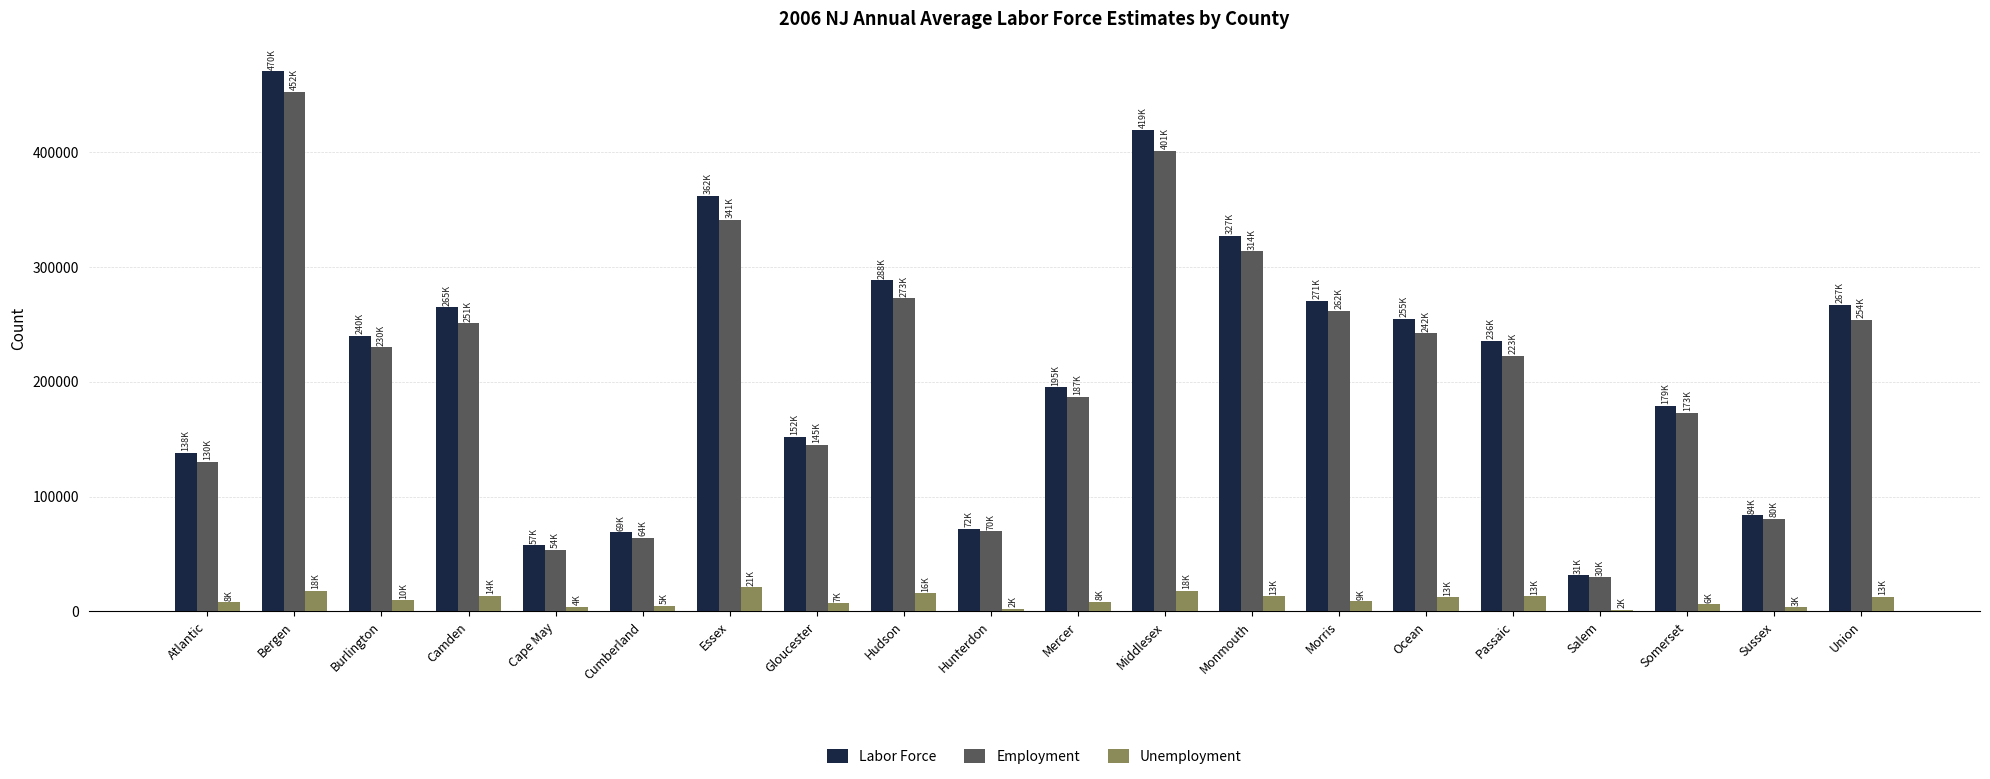

What is the approximate value of Employment at Burlington, to the nearest 100?

230100